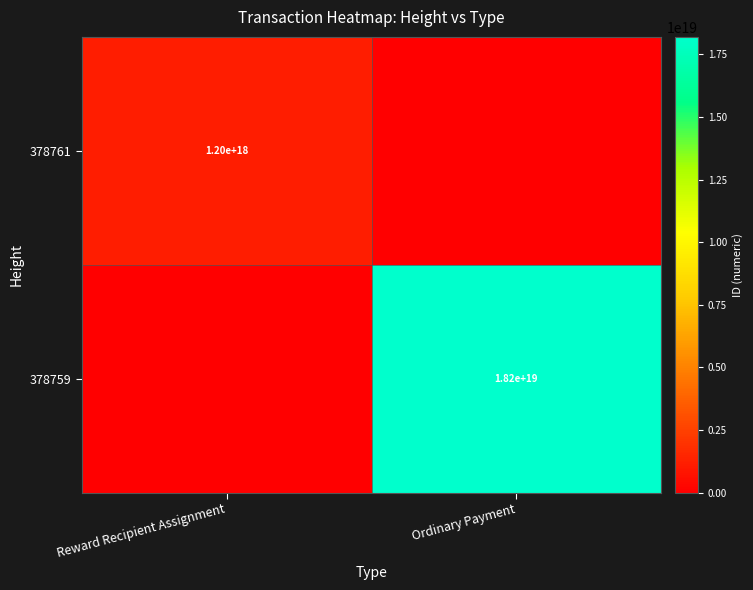

Is the value of 378761 at Reward Recipient Assignment greater than the value of 378759 at Ordinary Payment?

No